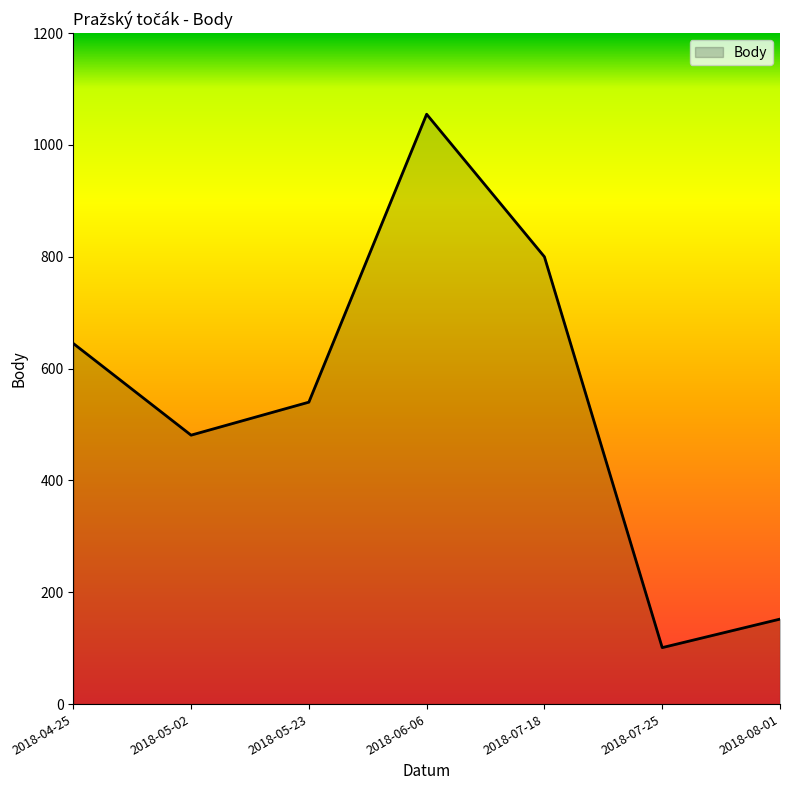

Rank the categories by value from highest to lowest.

2018-06-06, 2018-07-18, 2018-04-25, 2018-05-23, 2018-05-02, 2018-08-01, 2018-07-25